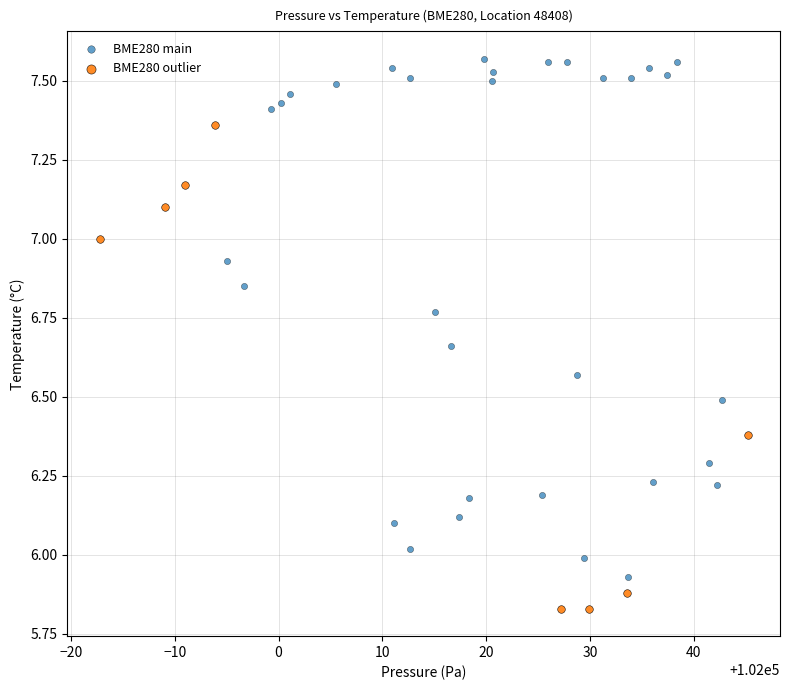

Which series contains the lowest Y value?

BME280 outlier